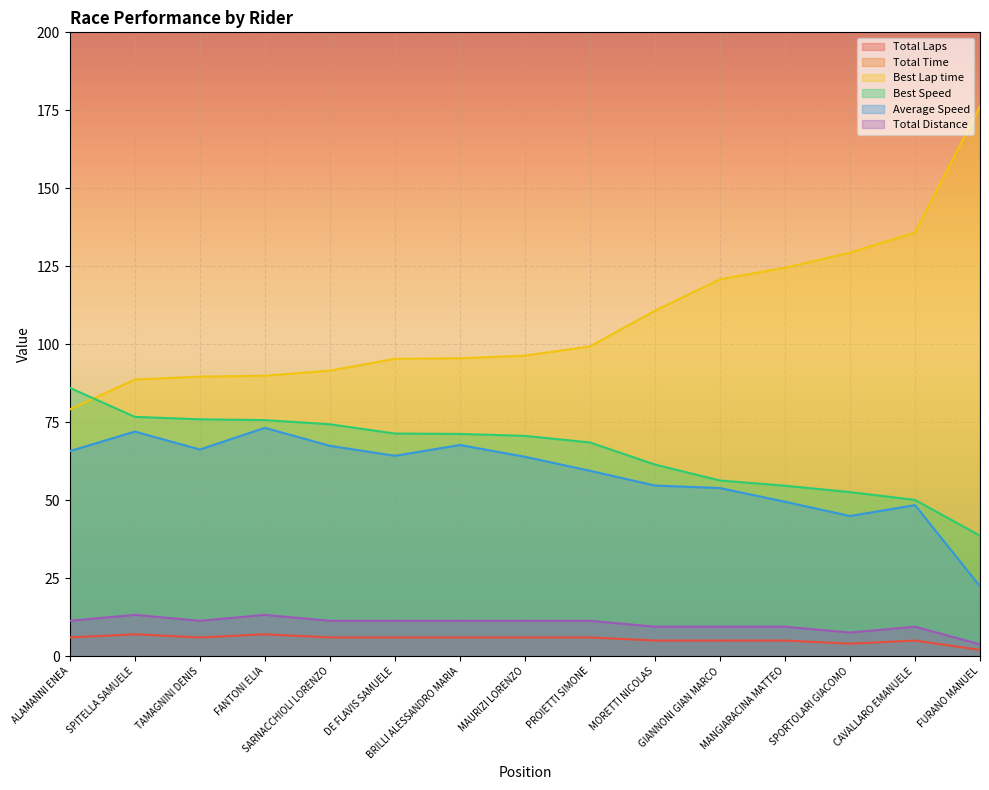

Reading left to right, what are all the values shown in this chart?

Total Laps: 6.0	7.0	6.0	7.0	6.0	6.0	6.0	6.0	6.0	5.0	5.0	5.0	4.0	5.0	2.0
Total Time: 621.1	661.5	616.2	650.6	605.5	635.6	603.0	638.6	687.0	621.9	631.3	687.2	605.8	702.4	607.6
Best Lap time: 79.1	88.7	89.6	89.9	91.5	95.3	95.5	96.3	99.3	110.8	120.8	124.5	129.4	135.8	176.3
Best Speed: 86.0	76.7	75.9	75.7	74.3	71.4	71.2	70.6	68.5	61.4	56.3	54.6	52.6	50.1	38.6
Average Speed: 65.7	72.0	66.3	73.2	67.4	64.2	67.7	63.9	59.4	54.7	53.9	49.5	44.9	48.4	22.4
Total Distance: 11.3	13.2	11.3	13.2	11.3	11.3	11.3	11.3	11.3	9.4	9.4	9.4	7.6	9.4	3.8